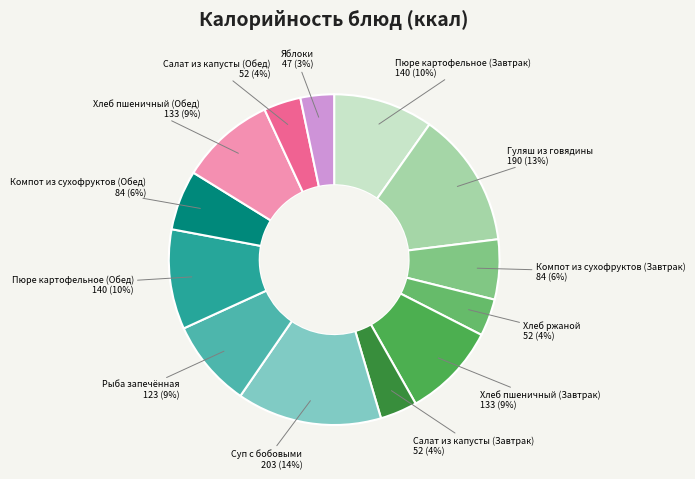

Is it true that Гуляш из говядины is 1% of the pie?

False